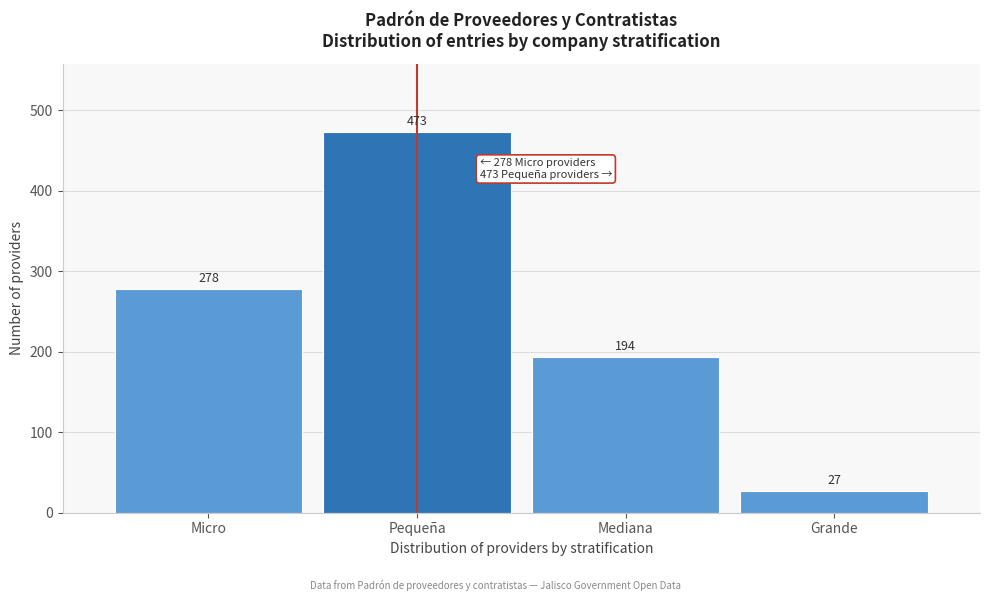

Reading right to left, transcribe all the data shown in this chart.

27	194	473	278